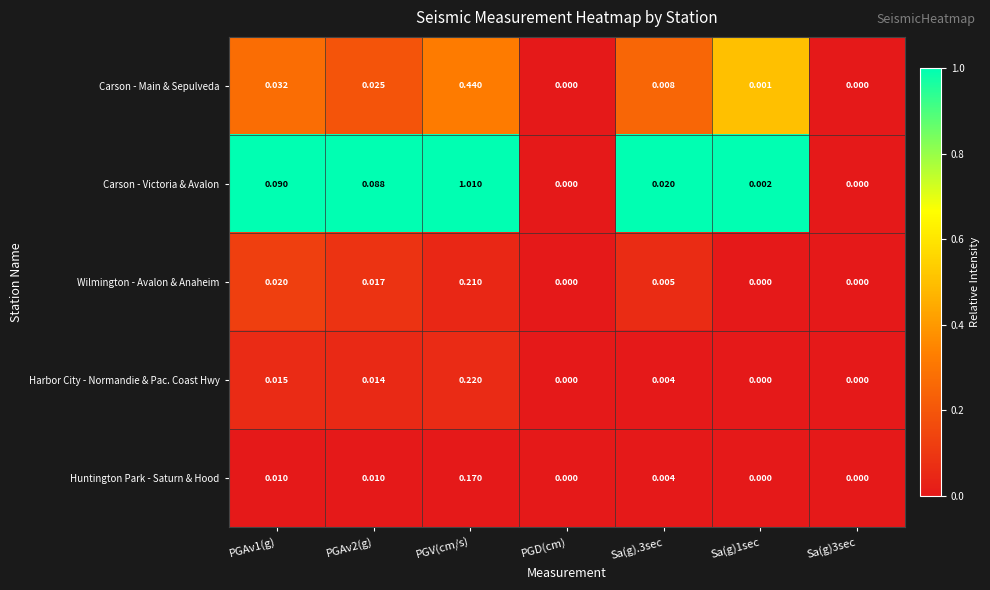

Which series has the largest total across all categories?

Carson - Victoria & Avalon